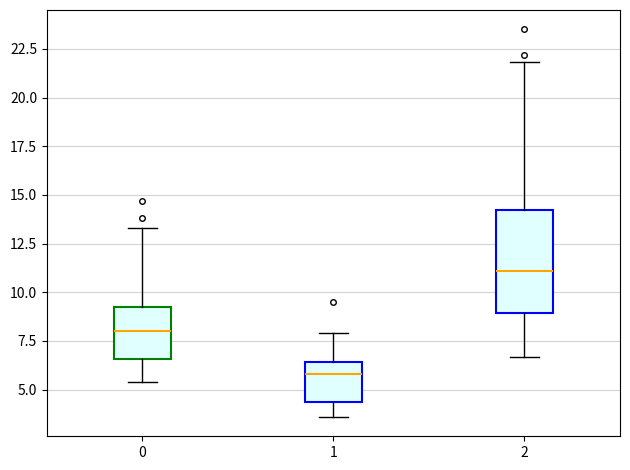

Which box is the tallest, from its lower edge to its upper edge?

2